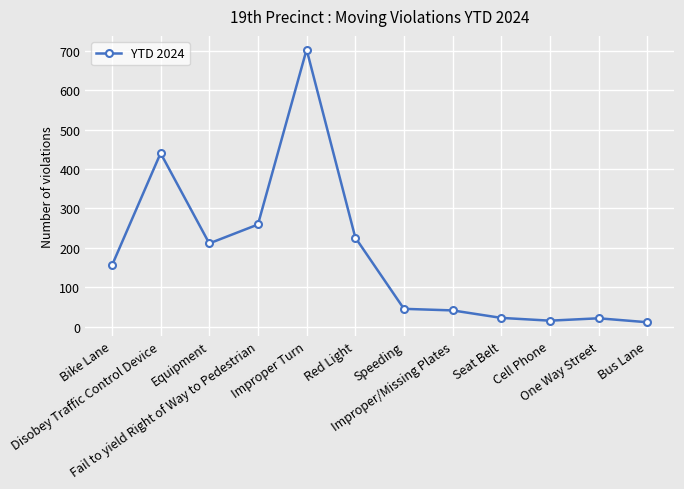

What is the value of the 2nd point from the left?

440